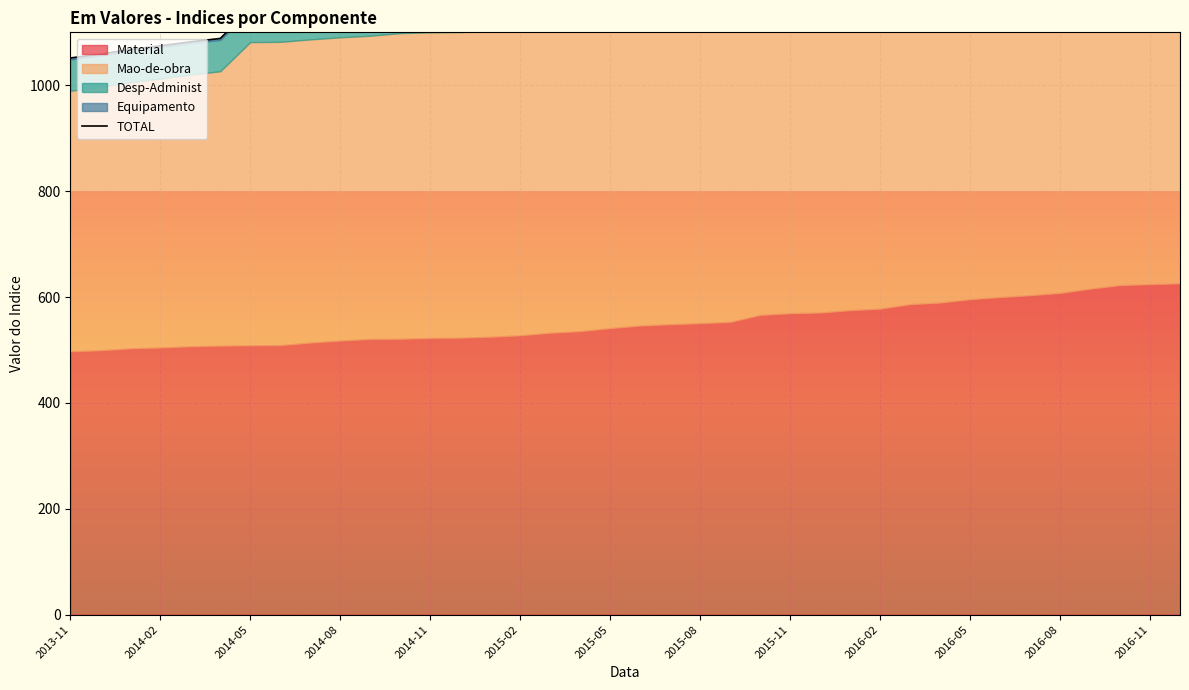

Which has a higher value, 2015-08 or 32?

32